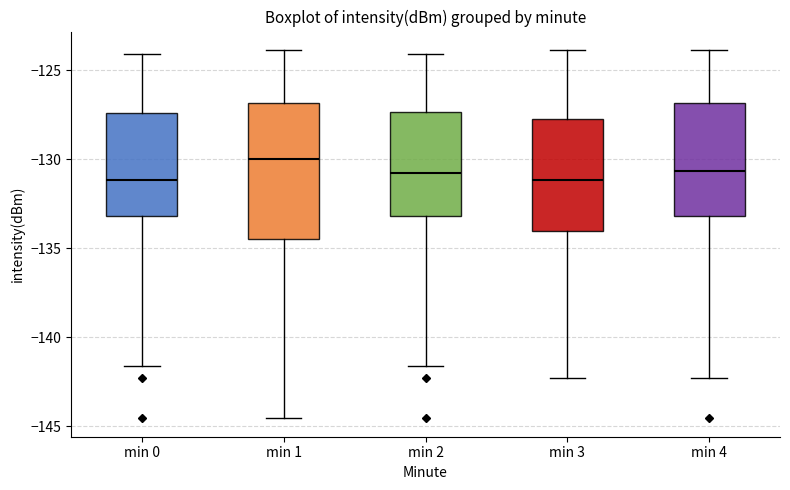

Reading left to right, transcribe this box plot: for each box, give where its median line is, the range the box spans, and where its two whiskers end, as read against the y-axis. The values are not printed on the chart, so give them approximately, as read against the axis.

min 0: median -131.0, box -133.0 to -127.5, whiskers -141.5 to -124.0
min 1: median -130.0, box -134.5 to -127.0, whiskers -144.5 to -124.0
min 2: median -131.0, box -133.0 to -127.5, whiskers -141.5 to -124.0
min 3: median -131.0, box -134.0 to -128.0, whiskers -142.5 to -124.0
min 4: median -130.5, box -133.0 to -127.0, whiskers -142.5 to -124.0